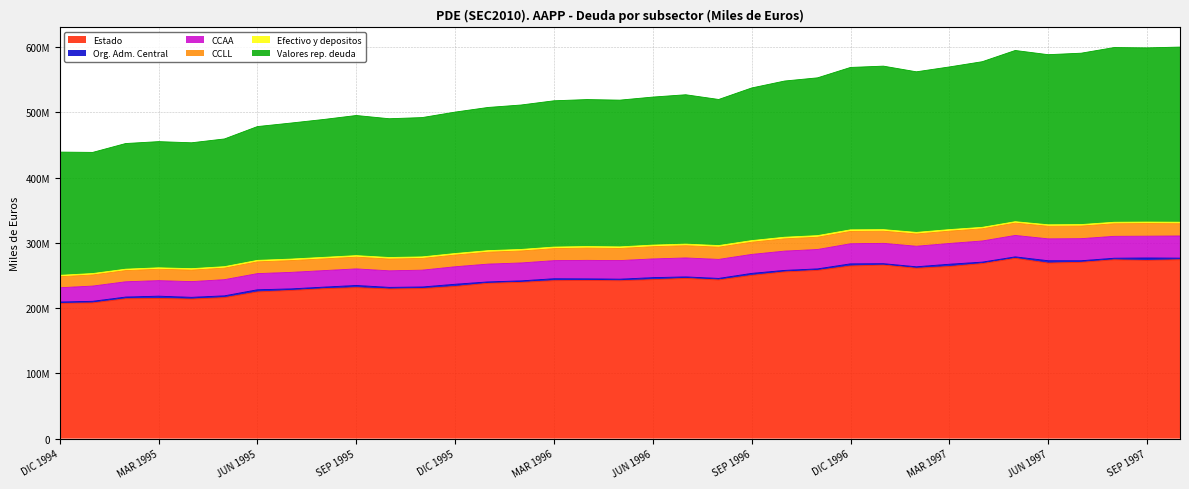

Where is the first local maximum for CCAA?

MAR 1995